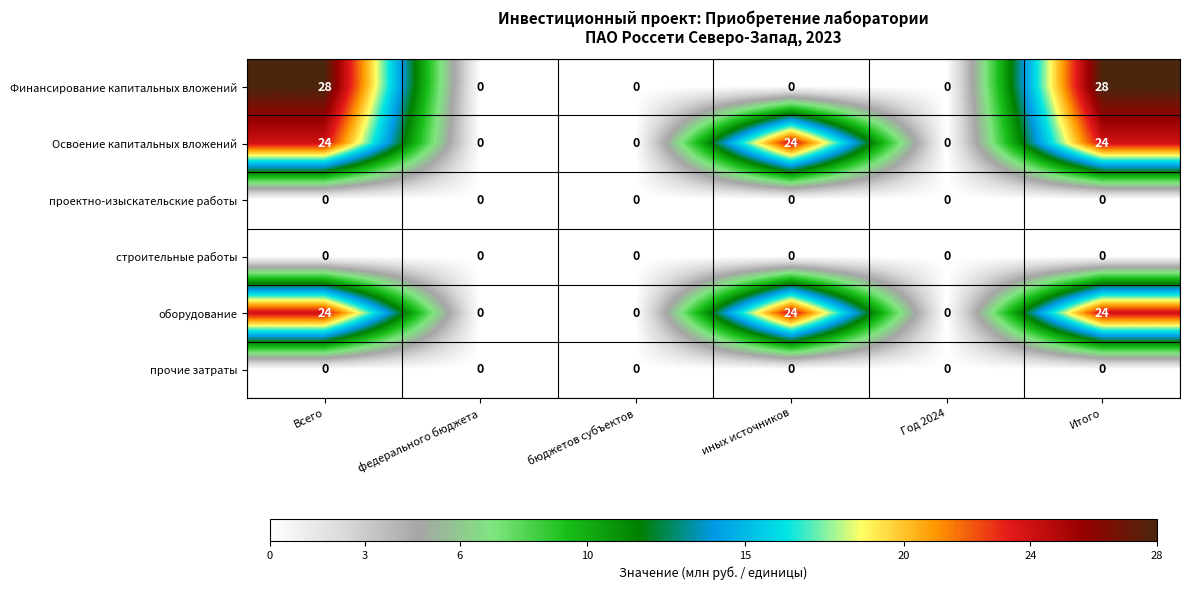

What is the greatest value displayed?

28